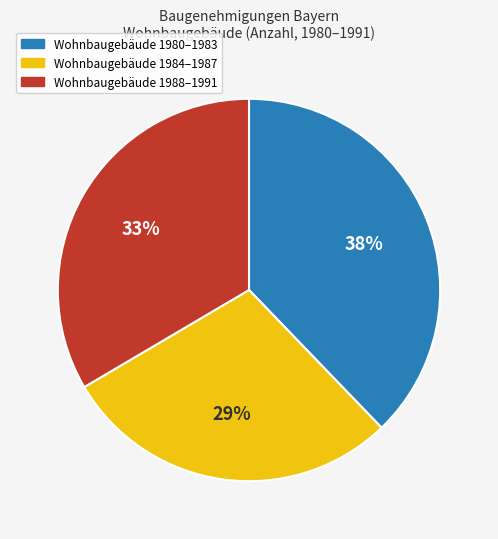

To the nearest percent, what is the difference between the largest and smallest slice percentages?

9%